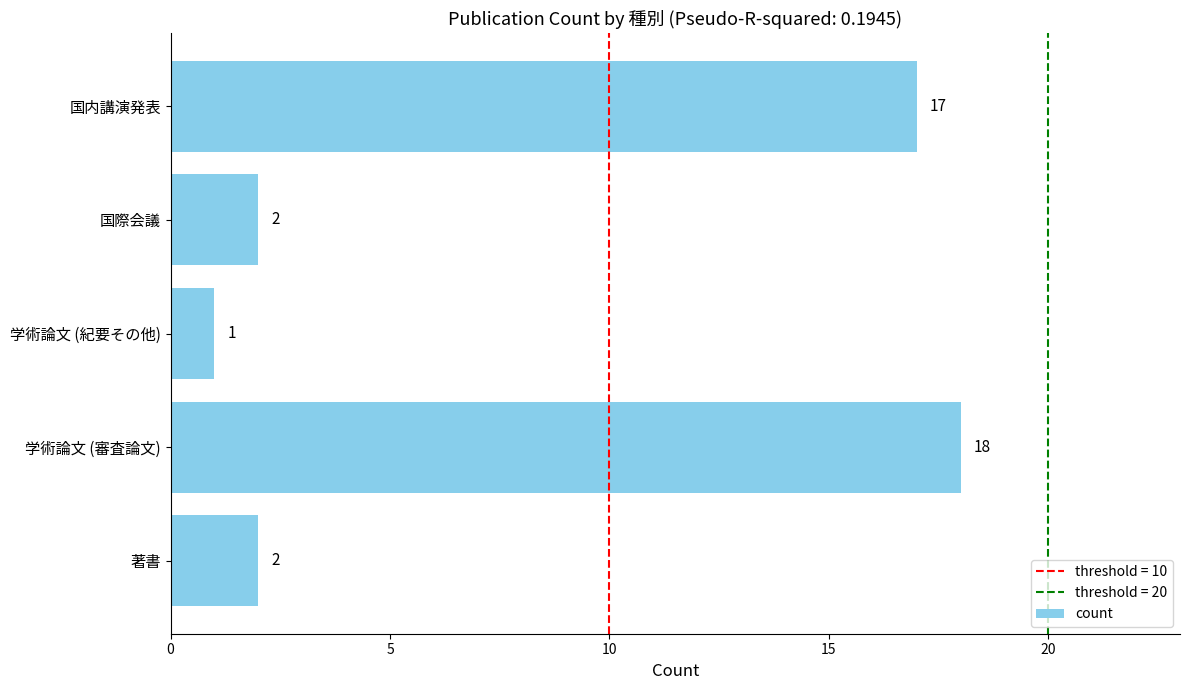

True or false: the data shows 17 at 国内講演発表.

True